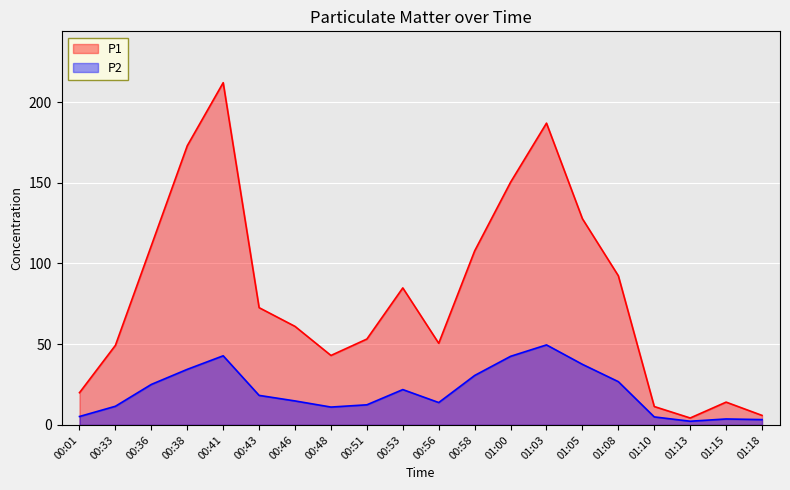

What is the maximum value shown in the chart?

212.0